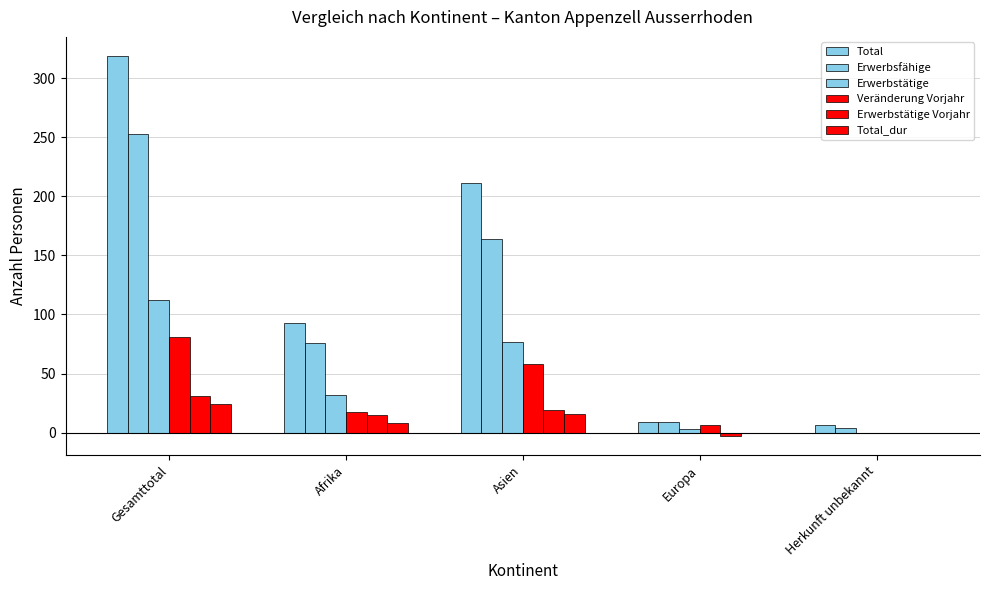

How many groups of bars are there?

5